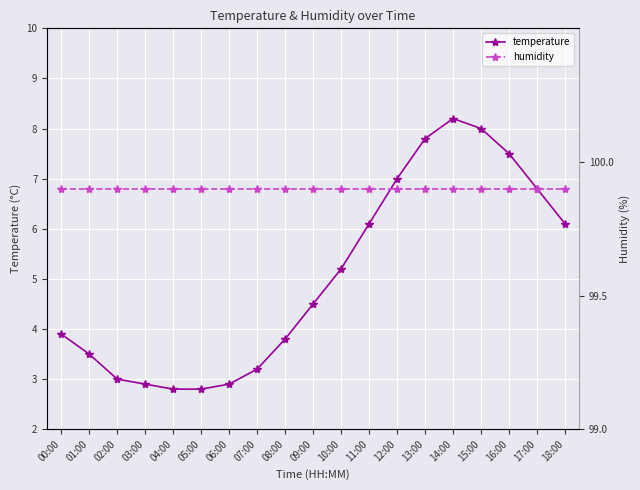

What are all the series names shown in the legend?

temperature, humidity